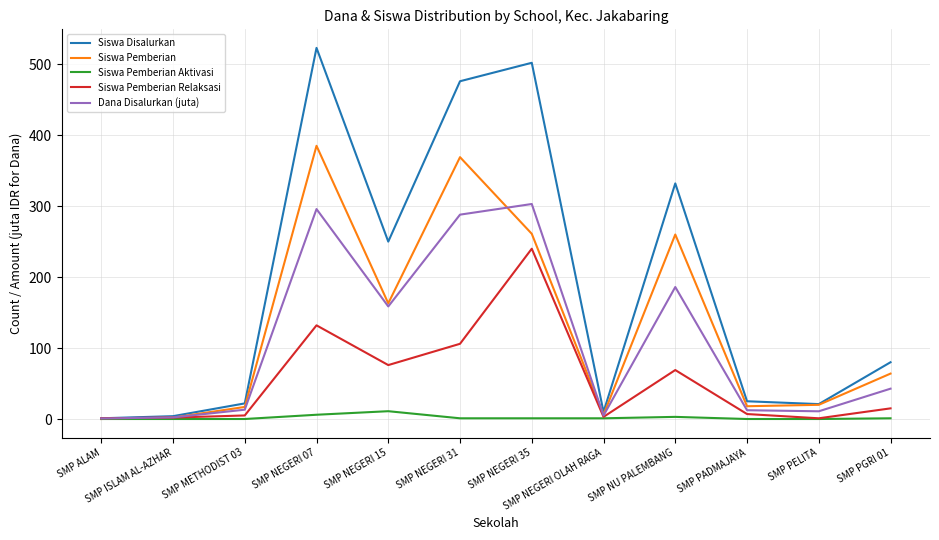

List the series in order of their peak value, lowest first.

Siswa Pemberian Aktivasi, Siswa Pemberian Relaksasi, Dana Disalurkan (juta), Siswa Pemberian, Siswa Disalurkan